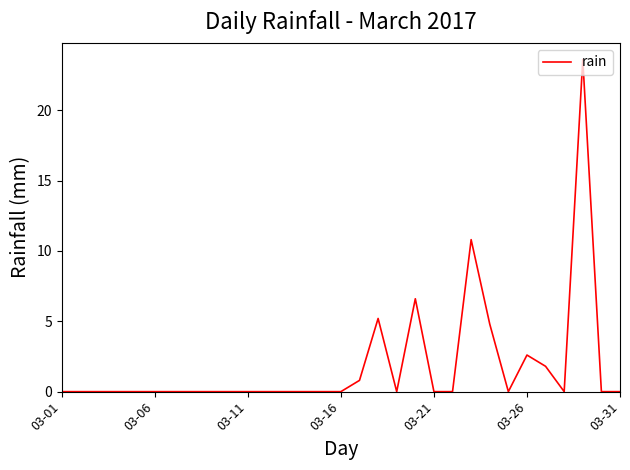

Count the number of data series in this chart.

1